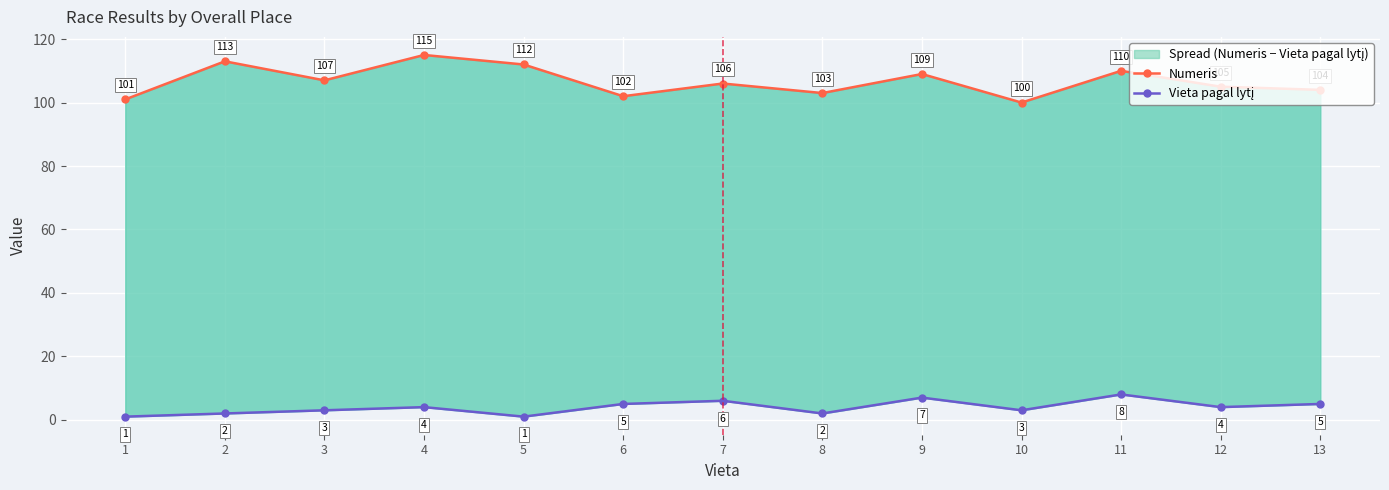

What is the approximate value of Vieta pagal lytį at 9?

7